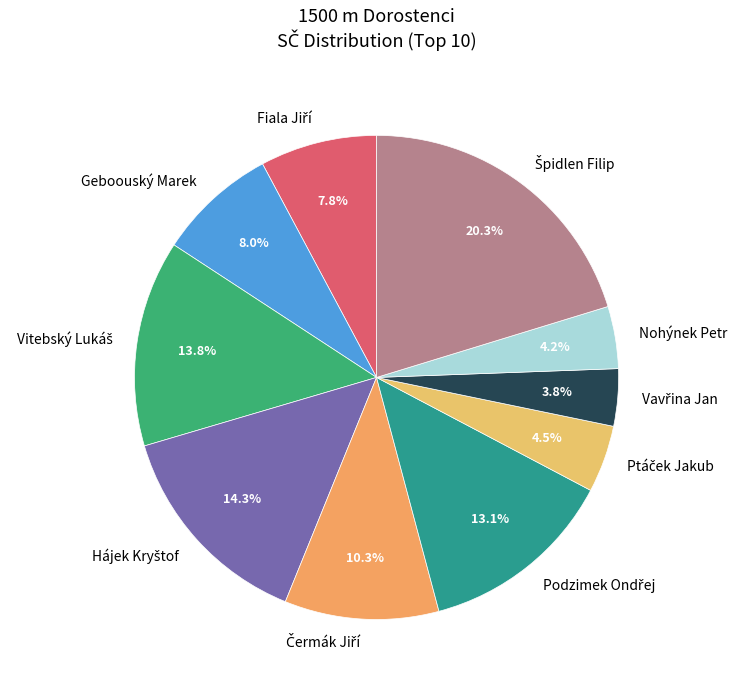

What percentage is NOT represented by Nohýnek Petr?

95.8%